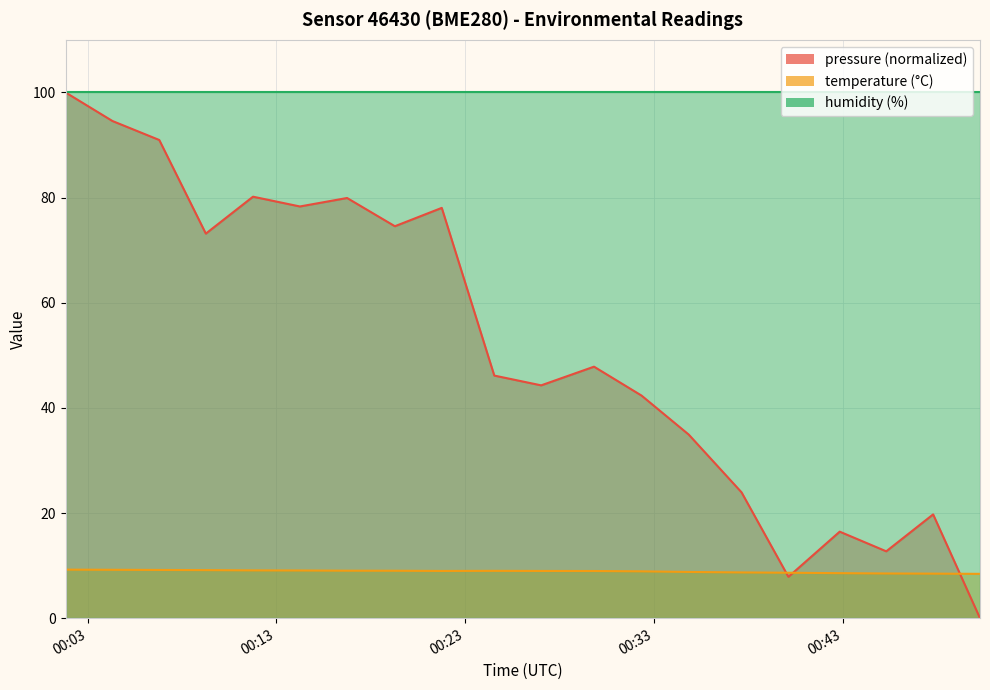

Reading right to left, extract all data points from this chart.

pressure: 2023-03-21T00:50:17=0.0	2023-03-21T00:47:48=19.7	2023-03-21T00:45:19=12.7	2023-03-21T00:42:51=16.5	2023-03-21T00:40:08=7.9	2023-03-21T00:37:39=23.9	2023-03-21T00:34:51=34.9	2023-03-21T00:32:21=42.3	2023-03-21T00:29:50=47.8	2023-03-21T00:27:02=44.3	2023-03-21T00:24:33=46.1	2023-03-21T00:21:46=78.0	2023-03-21T00:19:17=74.6	2023-03-21T00:16:45=79.9	2023-03-21T00:14:15=78.3	2023-03-21T00:11:46=80.2	2023-03-21T00:09:16=73.1	2023-03-21T00:06:48=91.0	2023-03-21T00:04:19=94.6	2023-03-21T00:01:50=100.0
temperature: 2023-03-21T00:50:17=8.4	2023-03-21T00:47:48=8.5	2023-03-21T00:45:19=8.5	2023-03-21T00:42:51=8.6	2023-03-21T00:40:08=8.7	2023-03-21T00:37:39=8.7	2023-03-21T00:34:51=8.8	2023-03-21T00:32:21=8.9	2023-03-21T00:29:50=9.0	2023-03-21T00:27:02=9.0	2023-03-21T00:24:33=9.0	2023-03-21T00:21:46=9.0	2023-03-21T00:19:17=9.0	2023-03-21T00:16:45=9.0	2023-03-21T00:14:15=9.1	2023-03-21T00:11:46=9.1	2023-03-21T00:09:16=9.2	2023-03-21T00:06:48=9.2	2023-03-21T00:04:19=9.2	2023-03-21T00:01:50=9.2